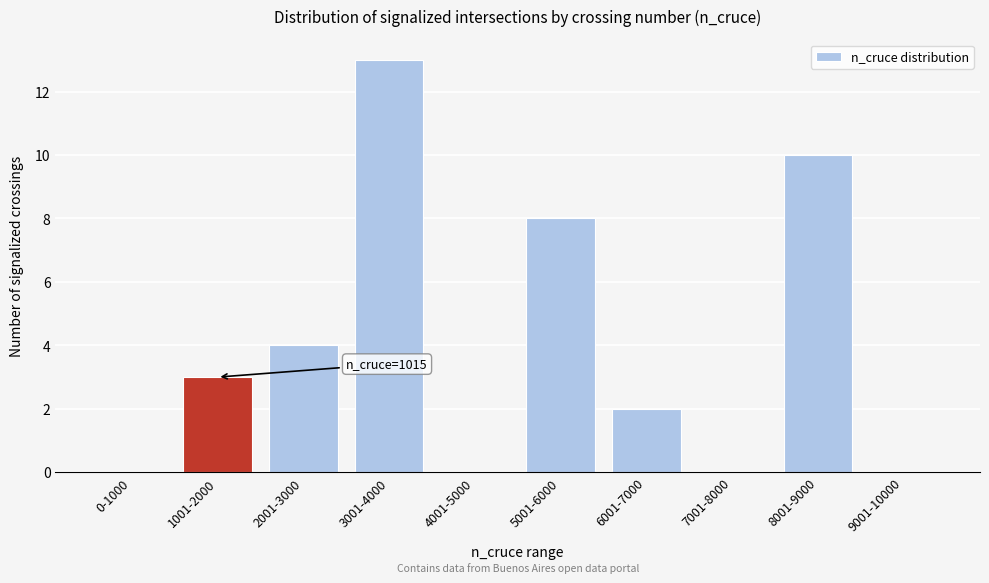

Reading left to right, list all the values displayed in this chart.

0-1000=0	1001-2000=3	2001-3000=4	3001-4000=13	4001-5000=0	5001-6000=8	6001-7000=2	7001-8000=0	8001-9000=10	9001-10000=0